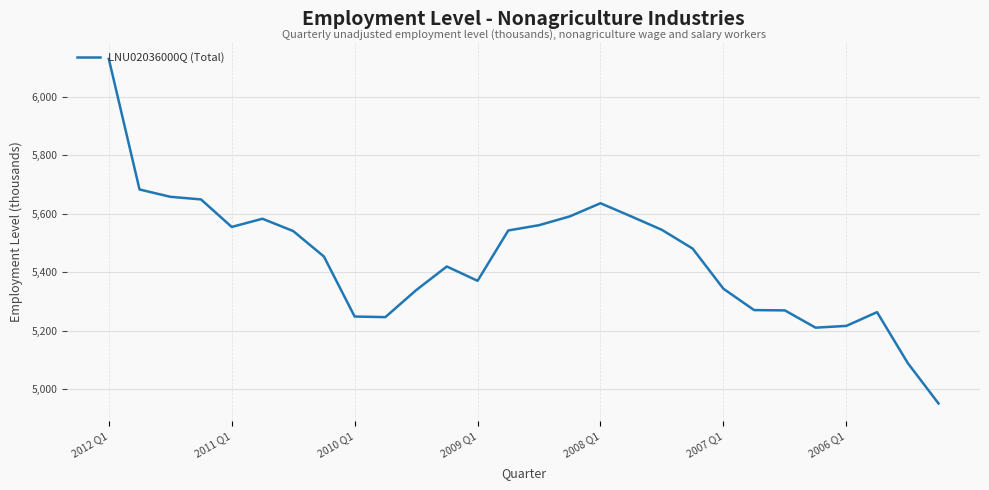

Is this an area chart (filled region under the line)?

No